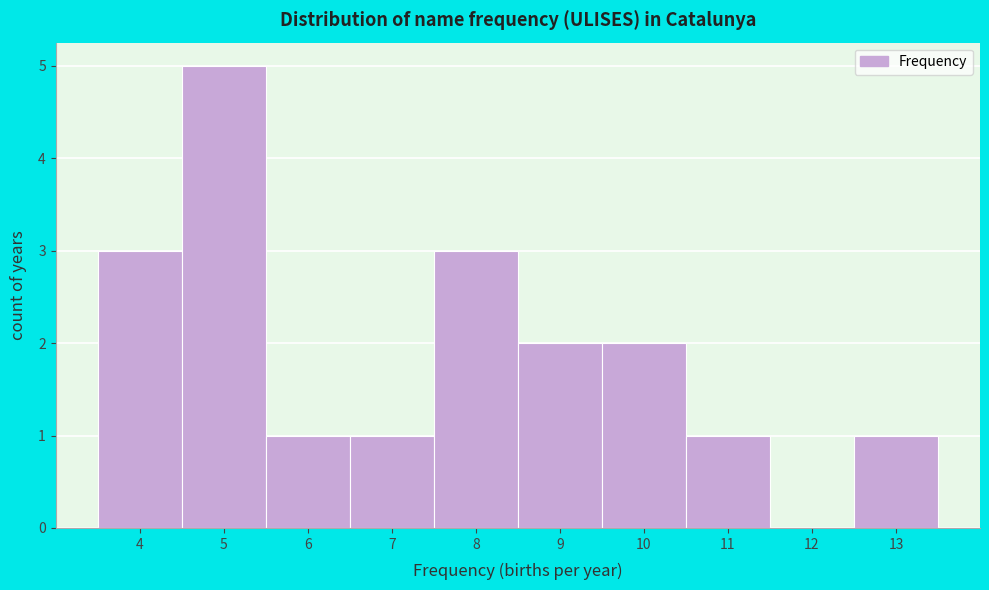

How tall is the bar that spans 4.5 to 5.5 on the x-axis? The values are not printed on the chart, so give them approximately, as read against the axis.

5